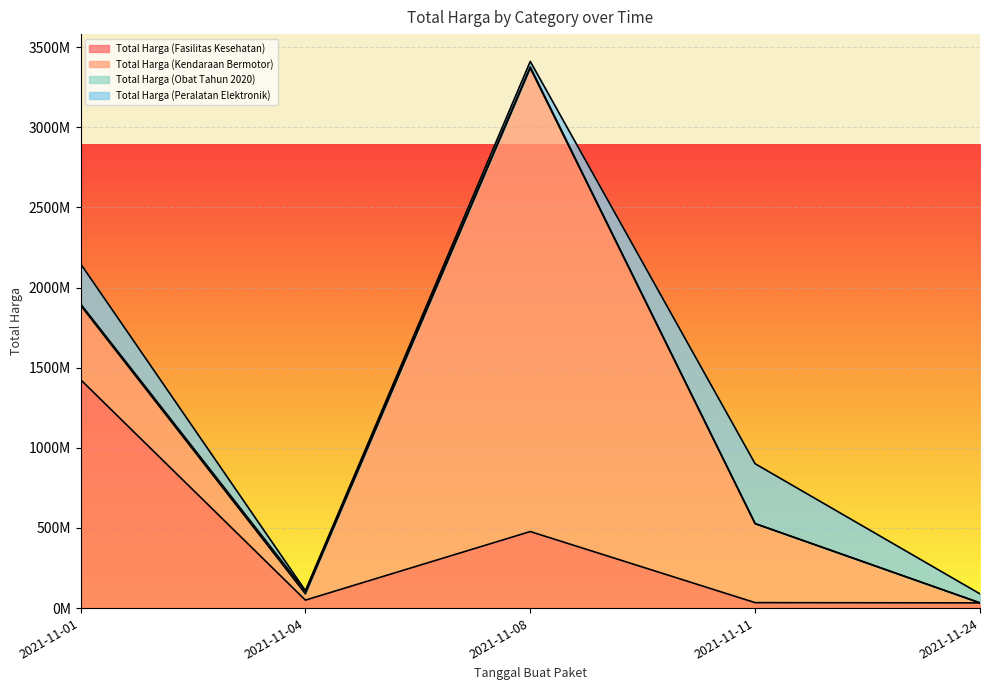

What is the value of the Total Harga (Obat Tahun 2020) point at the 5th from the left?

78000